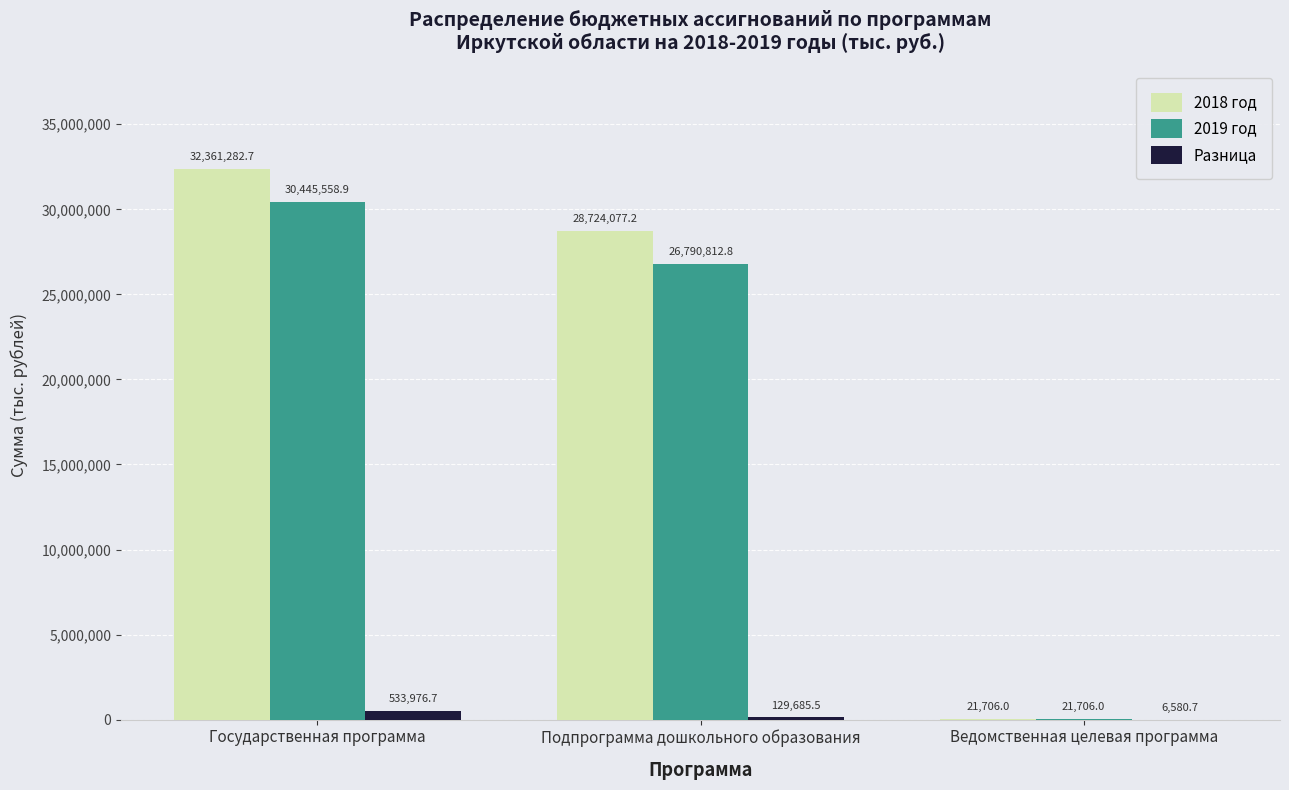

What is the difference between the 2019 год values at Государственная программа and Ведомственная целевая программа?

30423852.9